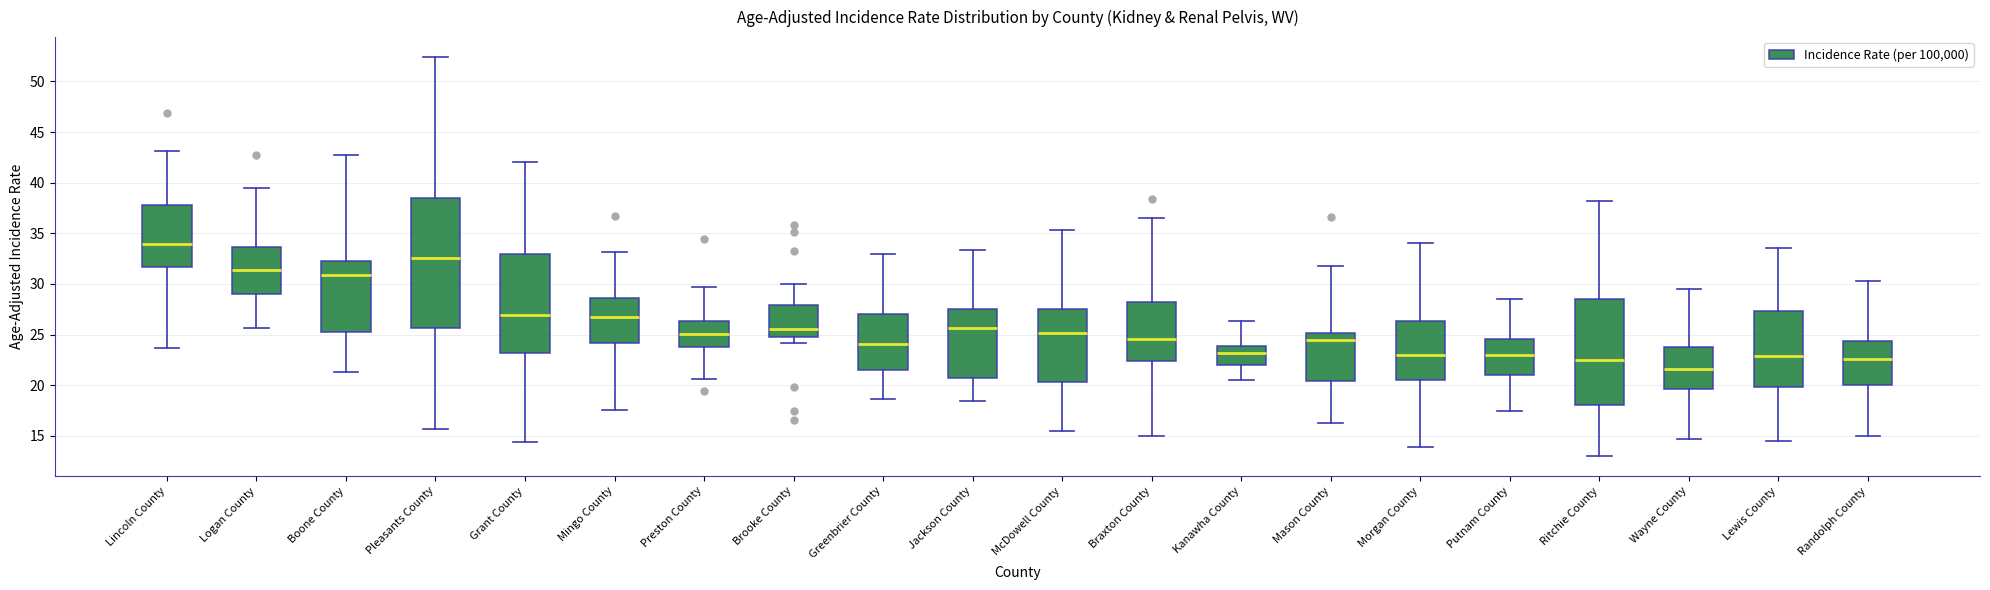

Reading left to right, read every box against the y-axis: the position of its median line, the range the box covers, and the ends of its whiskers. The values are not printed on the chart, so give them approximately, as read against the axis.

Lincoln County: median 34.0, box 31.5 to 38.0, whiskers 23.5 to 43.0
Logan County: median 31.5, box 29.0 to 33.5, whiskers 25.5 to 39.5
Boone County: median 31.0, box 25.0 to 32.0, whiskers 21.5 to 42.5
Pleasants County: median 32.5, box 25.5 to 38.5, whiskers 15.5 to 52.5
Grant County: median 27.0, box 23.0 to 33.0, whiskers 14.5 to 42.0
Mingo County: median 26.5, box 24.0 to 28.5, whiskers 17.5 to 33.0
Preston County: median 25.0, box 23.5 to 26.5, whiskers 20.5 to 29.5
Brooke County: median 25.5, box 24.5 to 28.0, whiskers 24.0 to 30.0
Greenbrier County: median 24.0, box 21.5 to 27.0, whiskers 18.5 to 33.0
Jackson County: median 25.5, box 20.5 to 27.5, whiskers 18.5 to 33.5
McDowell County: median 25.0, box 20.5 to 27.5, whiskers 15.5 to 35.5
Braxton County: median 24.5, box 22.5 to 28.0, whiskers 15.0 to 36.5
Kanawha County: median 23.0, box 22.0 to 24.0, whiskers 20.5 to 26.5
Mason County: median 24.5, box 20.5 to 25.0, whiskers 16.5 to 32.0
Morgan County: median 23.0, box 20.5 to 26.5, whiskers 14.0 to 34.0
Putnam County: median 23.0, box 21.0 to 24.5, whiskers 17.5 to 28.5
Ritchie County: median 22.5, box 18.0 to 28.5, whiskers 13.0 to 38.0
Wayne County: median 21.5, box 19.5 to 24.0, whiskers 14.5 to 29.5
Lewis County: median 23.0, box 20.0 to 27.5, whiskers 14.5 to 33.5
Randolph County: median 22.5, box 20.0 to 24.5, whiskers 15.0 to 30.5